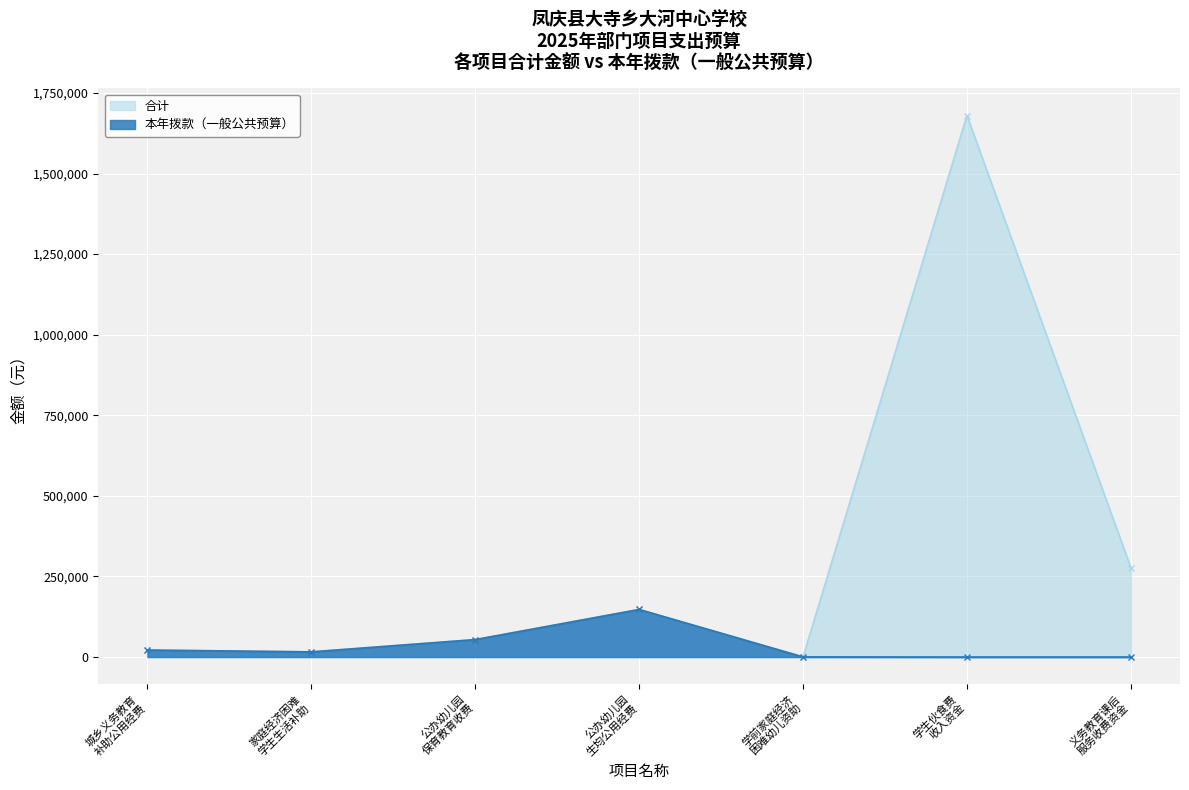

Which series changed the most between 城乡义务教育 补助公用经费 and 学生伙食费 收入资金?

合计